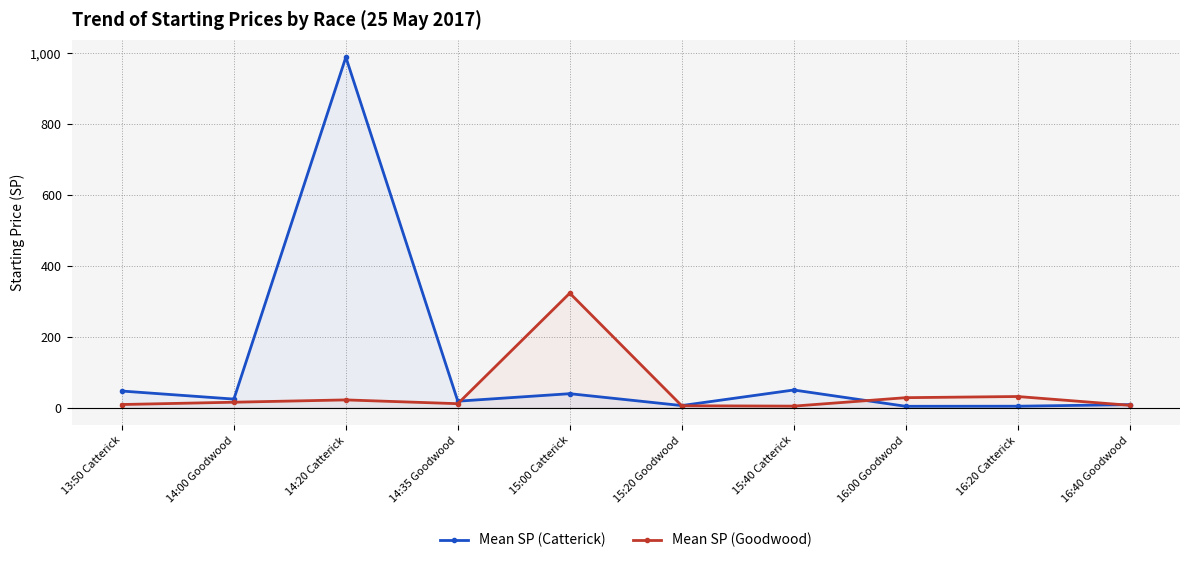

What position from the right is 15:00 Catterick?

6